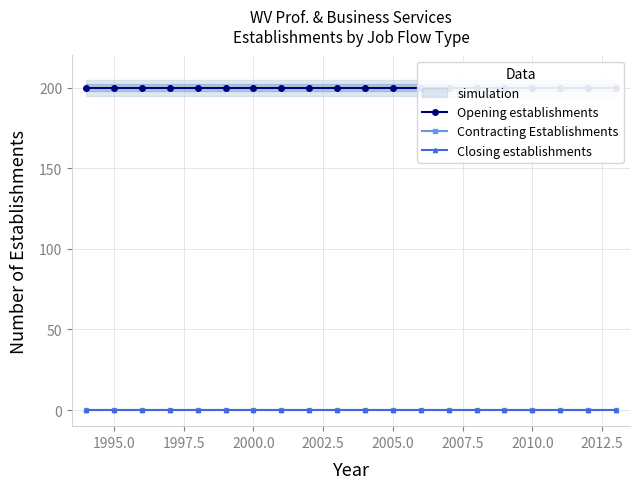

What is the difference between the highest and lowest values at 2010.0?

200